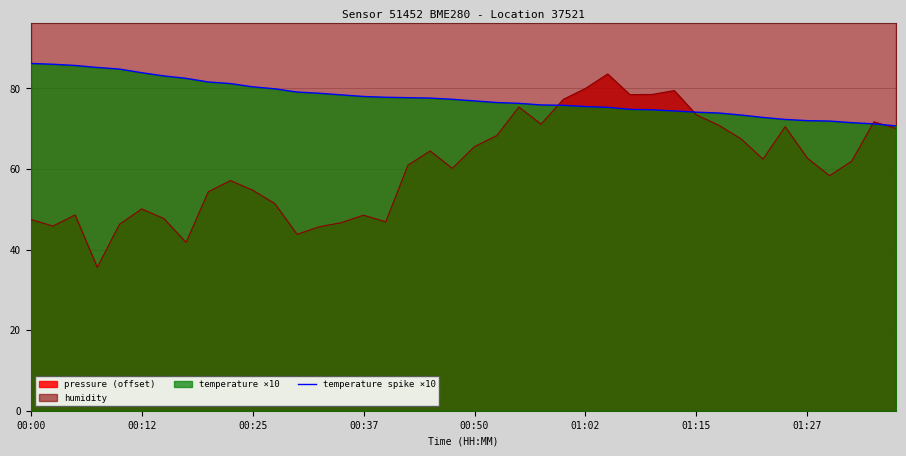

What is the sum of all values?

3105.1